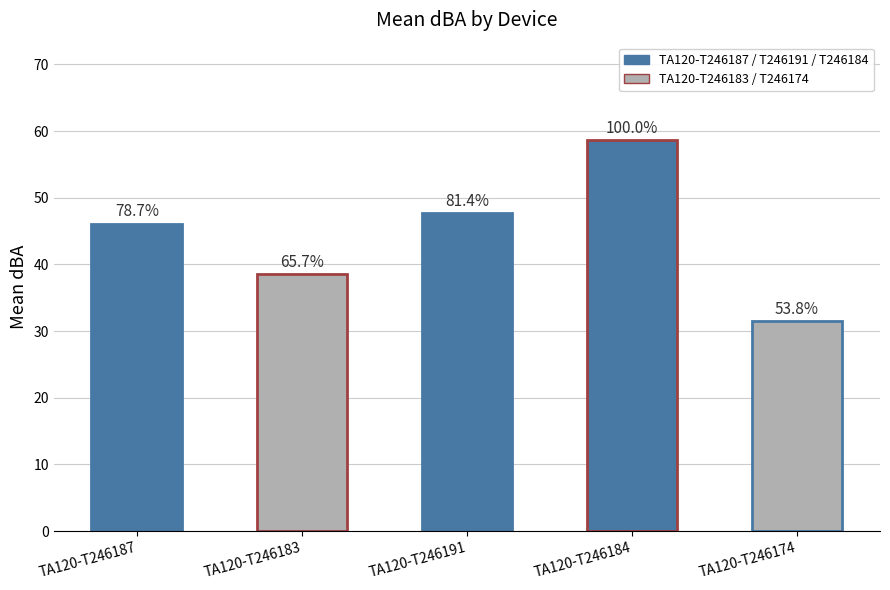

At which category does the chart reach its peak across all series?

TA120-T246184